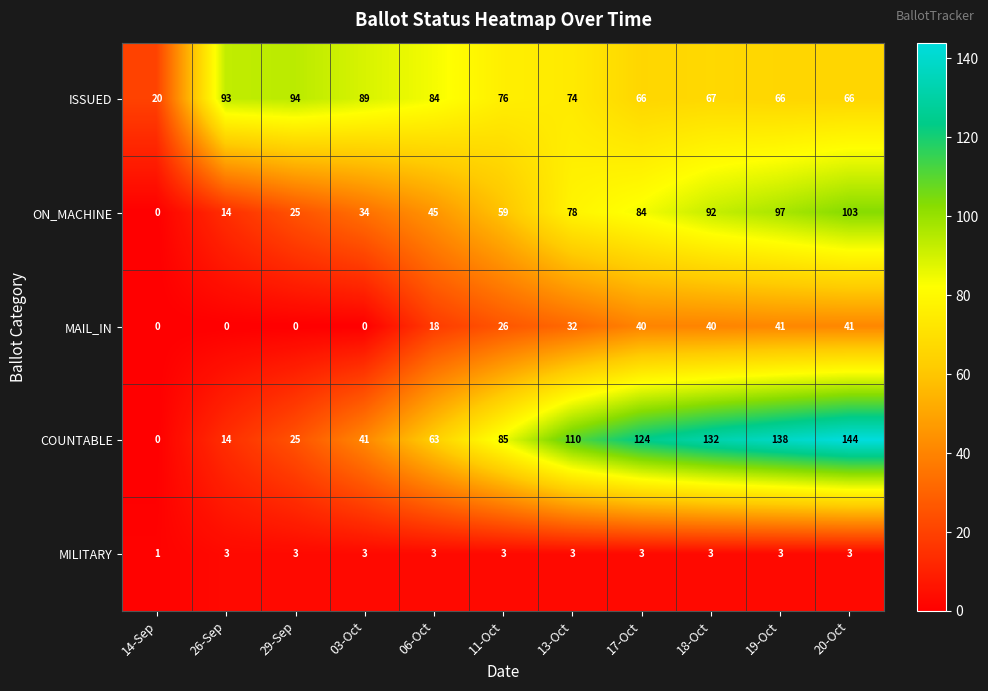

What is the average value of the ISSUED series?

72